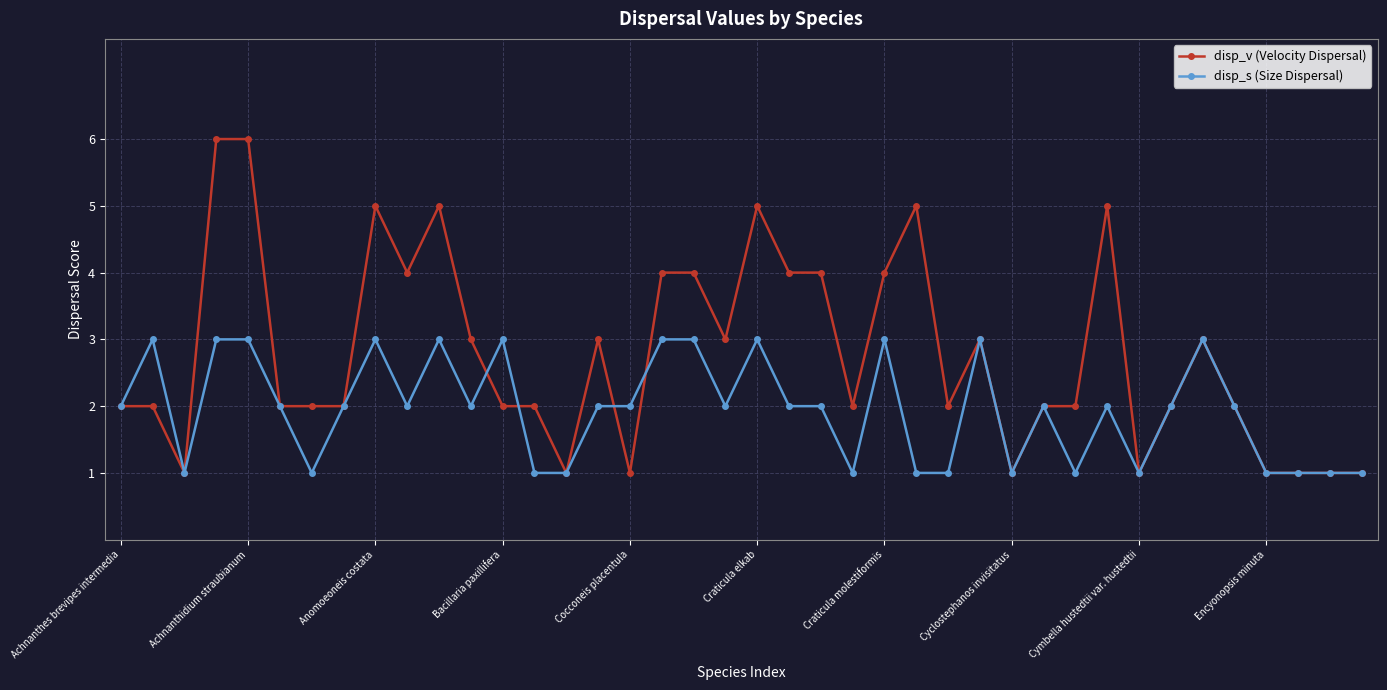

Rank the series by their maximum value, from lowest to highest.

disp_s (Size Dispersal), disp_v (Velocity Dispersal)